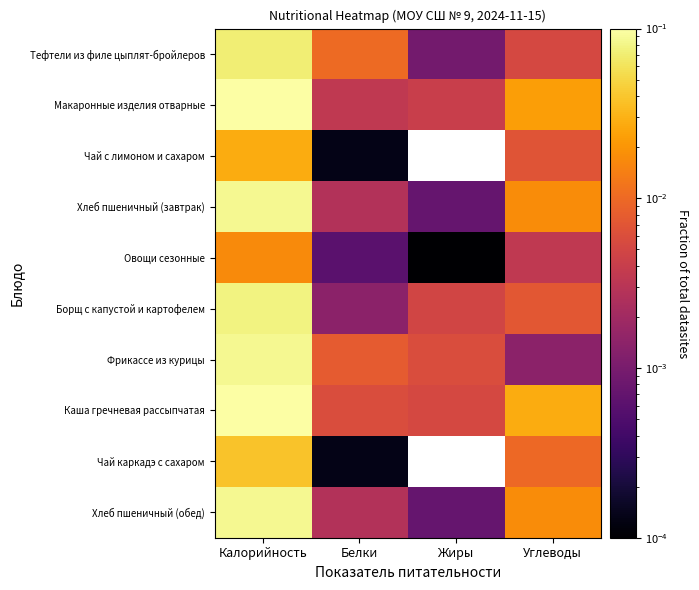

Between Углеводы and Жиры, which is larger?

Углеводы